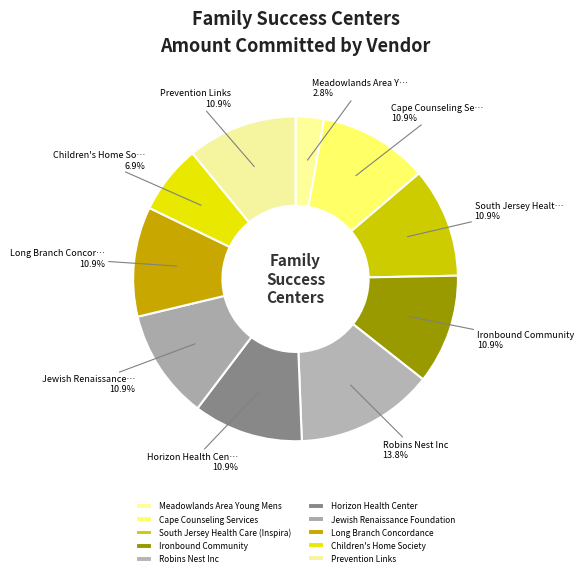

To the nearest percent, what portion does Prevention Links represent?

11%